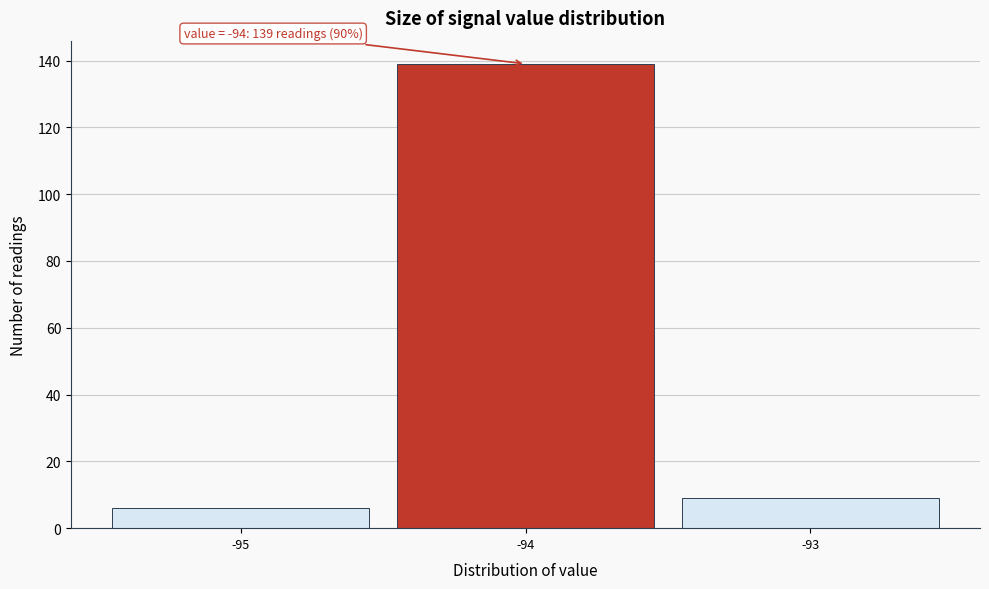

Over which range of the x-axis is the bar tallest?

-94.5 to -93.5